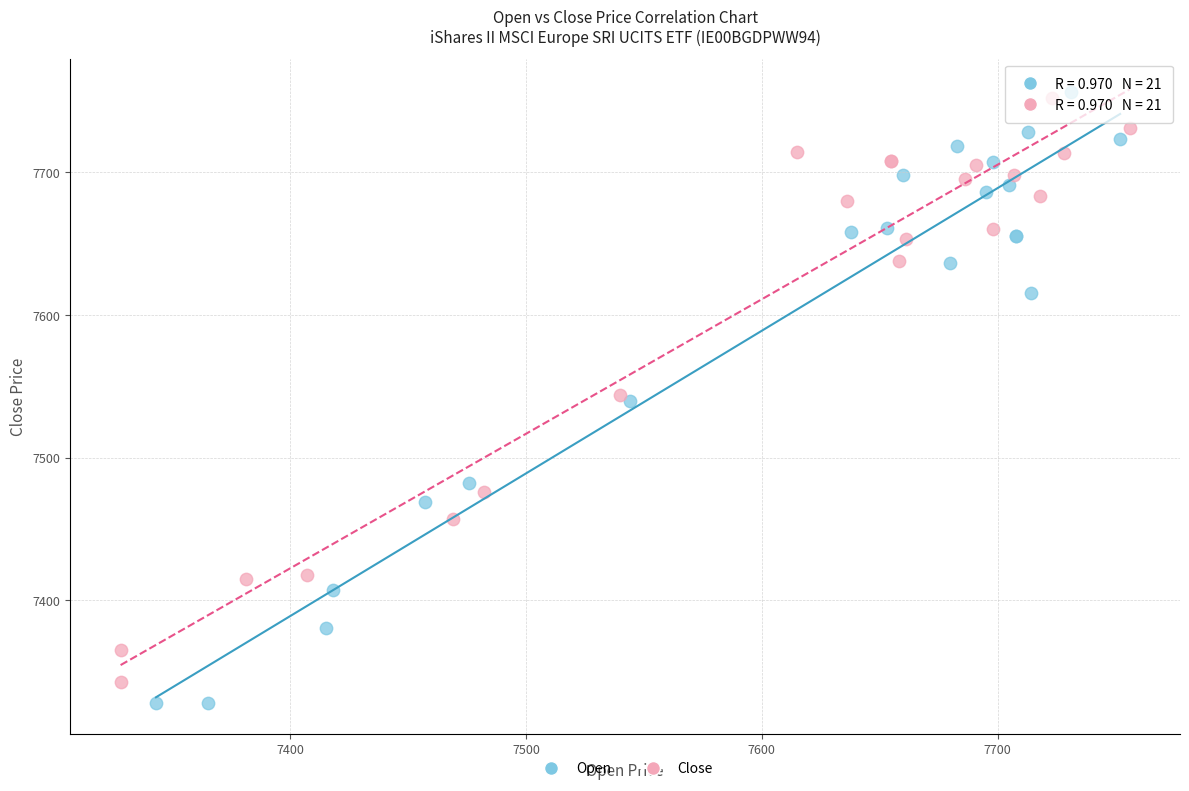

What are all the series names shown in the legend?

Open, Close